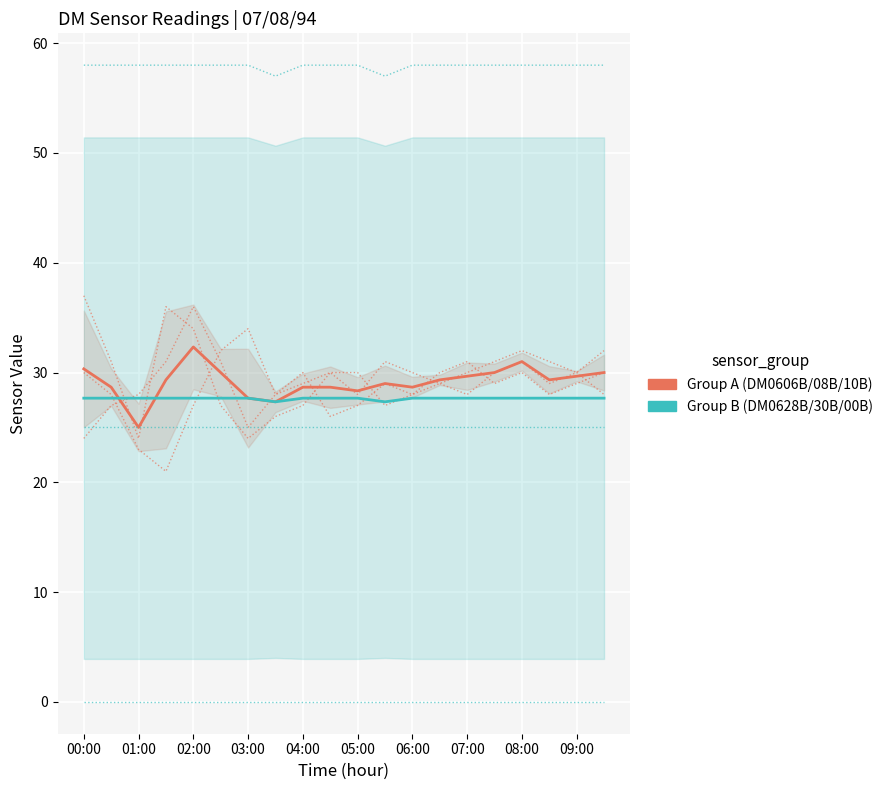

What is the lowest value of the DM0608B series?

24.0